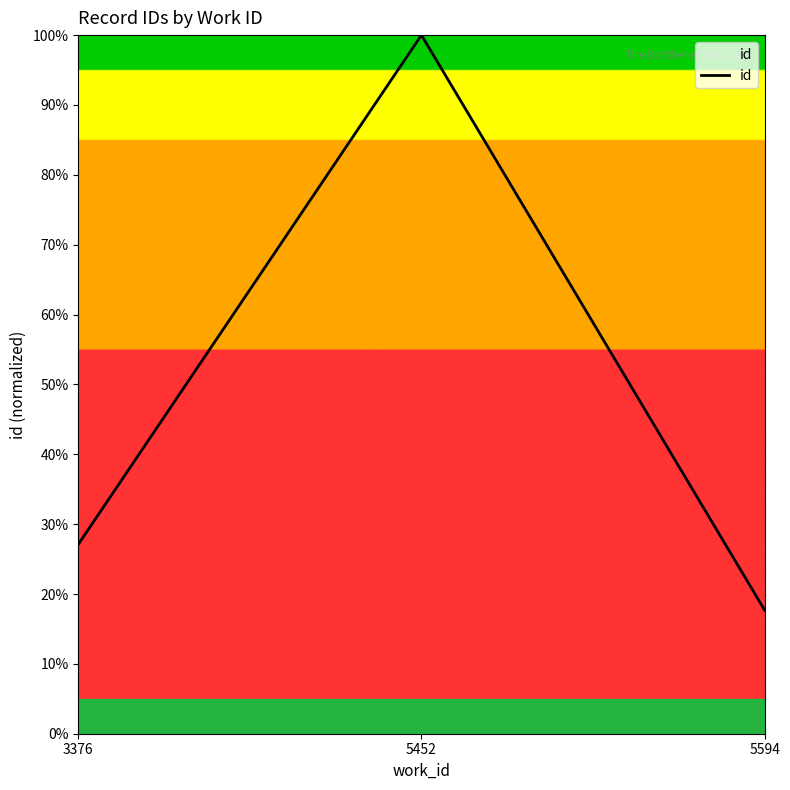

Is this an area chart (filled region under the line)?

No